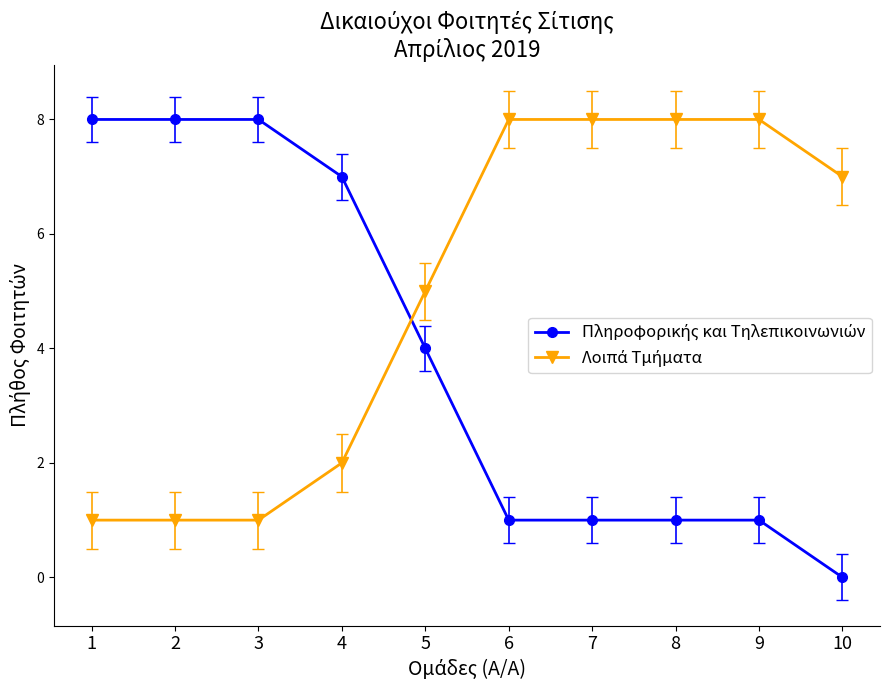

What is the maximum value shown in the chart?

8